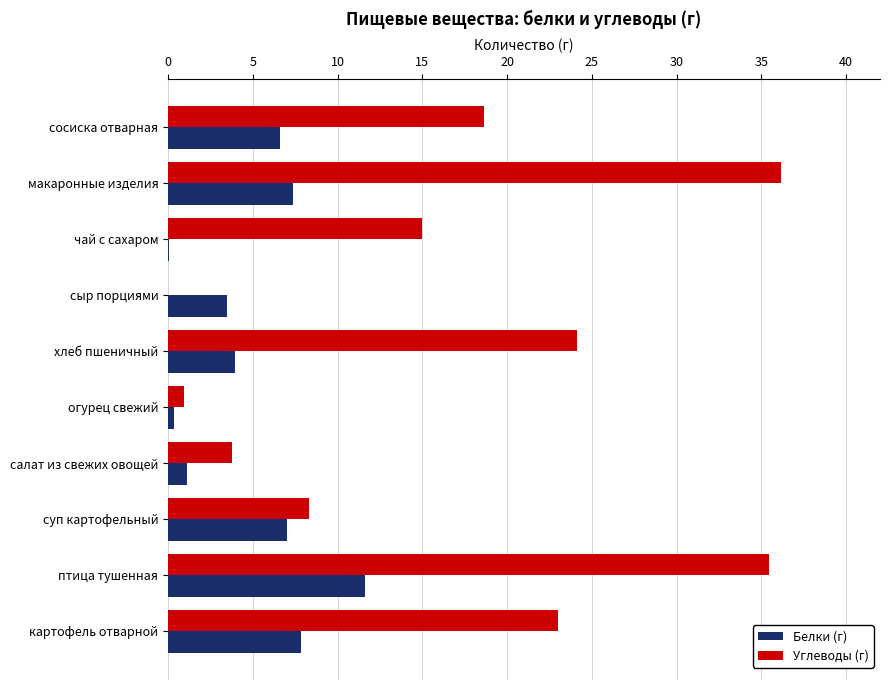

Count the number of categories in the chart.

10